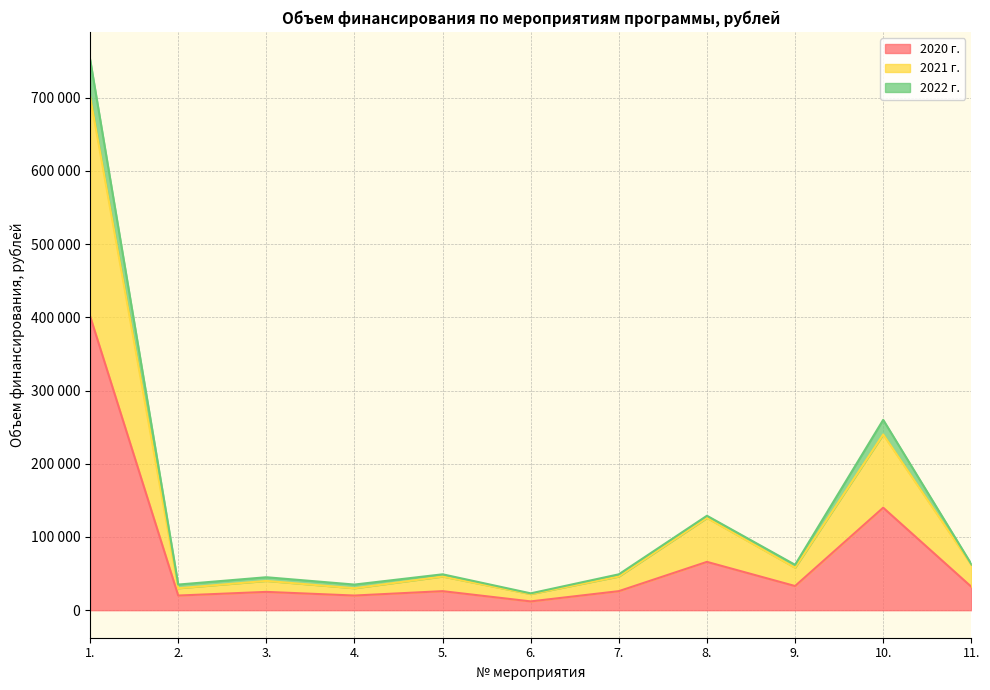

Does the chart display data point markers on the line(s)?

No